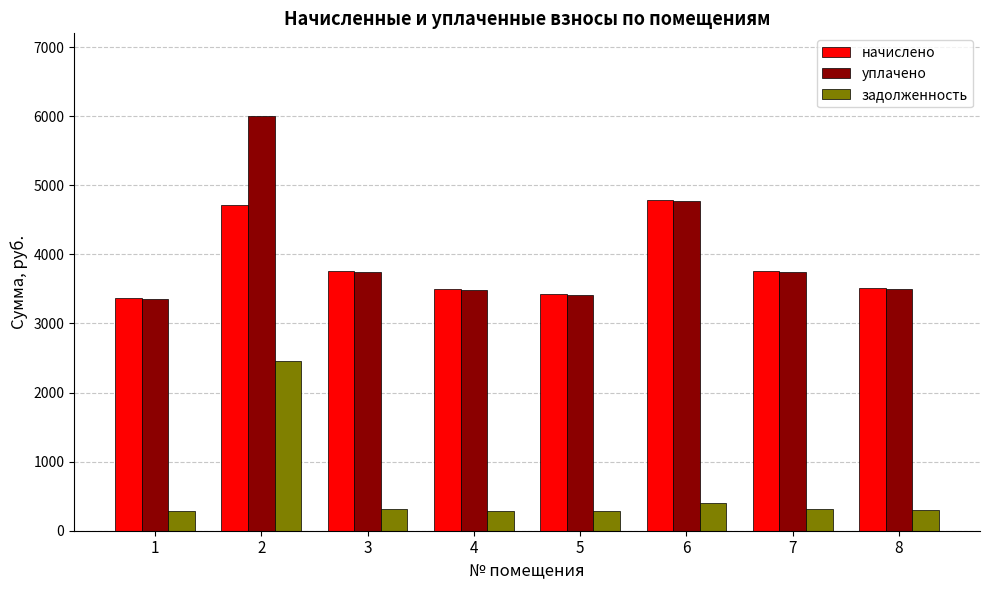

What are all the series names shown in the legend?

начислено, уплачено, задолженность